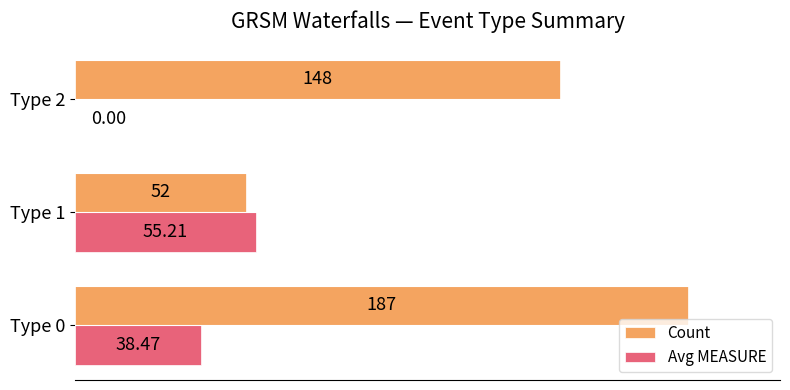

What is the sum of all Count values?

387.0